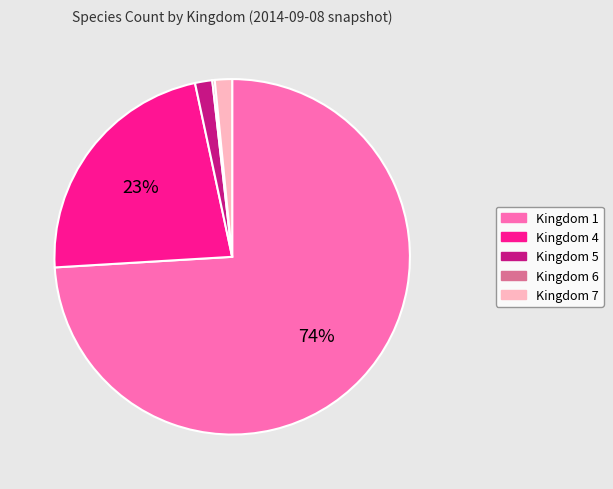

Is the sum of Kingdom 4 and Kingdom 1 greater than half?

Yes